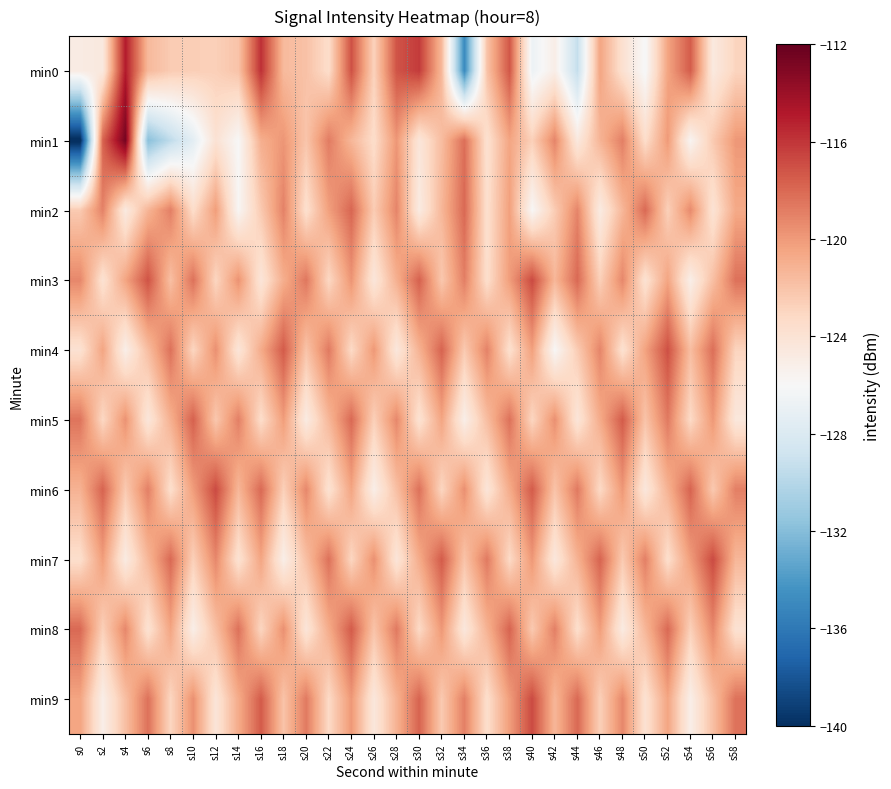

Reading left to right, what are all the values shown in this chart?

min0: s0=-124.8	s2=-124.6	s4=-115.0	s6=-121.5	s8=-122.4	s10=-122.6	s12=-122.6	s14=-122.0	s16=-115.8	s18=-121.5	s20=-121.9	s22=-123.5	s24=-117.1	s26=-122.8	s28=-117.2	s30=-116.2	s32=-121.4	s34=-134.9	s36=-122.0	s38=-117.3	s40=-126.8	s42=-125.1	s44=-129.3	s46=-120.5	s48=-123.8	s50=-126.2	s52=-120.4	s54=-117.5	s56=-124.7	s58=-122.9
min1: s0=-140.4	s2=-117.8	s4=-112.6	s6=-131.9	s8=-129.6	s10=-127.4	s12=-124.0	s14=-126.0	s16=-121.0	s18=-119.8	s20=-122.1	s22=-118.8	s24=-121.3	s26=-123.5	s28=-119.9	s30=-124.3	s32=-121.7	s34=-118.2	s36=-123.8	s38=-120.5	s40=-122.7	s42=-119.1	s44=-124.6	s46=-121.2	s48=-118.9	s50=-123.5	s52=-120.0	s54=-125.7	s56=-122.3	s58=-119.9
min2: s0=-122.3	s2=-119.0	s4=-124.7	s6=-121.2	s8=-118.9	s10=-123.5	s12=-120.1	s14=-125.8	s16=-122.3	s18=-119.0	s20=-123.7	s22=-120.2	s24=-117.9	s26=-122.5	s28=-119.1	s30=-124.8	s32=-121.3	s34=-118.0	s36=-123.7	s38=-120.2	s40=-125.9	s42=-122.5	s44=-119.1	s46=-124.8	s48=-121.3	s50=-118.0	s52=-122.7	s54=-119.3	s56=-124.0	s58=-120.7
min3: s0=-119.2	s2=-123.9	s4=-120.5	s6=-117.1	s8=-121.8	s10=-118.3	s12=-123.0	s14=-119.7	s16=-124.2	s18=-120.9	s20=-118.6	s22=-123.1	s24=-119.8	s26=-124.3	s28=-121.0	s30=-117.7	s32=-122.2	s34=-118.9	s36=-123.6	s38=-120.1	s40=-116.8	s42=-121.3	s44=-118.0	s46=-122.7	s48=-119.2	s50=-123.9	s52=-120.5	s54=-125.1	s56=-121.8	s58=-118.3
min4: s0=-123.9	s2=-120.5	s4=-125.1	s6=-121.7	s8=-118.3	s10=-123.0	s12=-119.6	s14=-124.2	s16=-120.8	s18=-117.5	s20=-122.0	s22=-118.7	s24=-123.2	s26=-119.9	s28=-124.5	s30=-121.1	s32=-117.8	s34=-122.3	s36=-119.0	s38=-123.7	s40=-120.2	s42=-125.9	s44=-122.5	s46=-119.1	s48=-123.8	s50=-120.3	s52=-117.0	s54=-121.7	s56=-118.2	s58=-122.9
min5: s0=-118.5	s2=-123.1	s4=-119.7	s6=-124.3	s8=-121.0	s10=-117.7	s12=-122.2	s14=-118.9	s16=-123.5	s18=-120.1	s20=-124.8	s22=-121.3	s24=-118.0	s26=-122.7	s28=-119.2	s30=-123.9	s32=-120.5	s34=-125.1	s36=-121.7	s38=-118.3	s40=-123.0	s42=-119.6	s44=-124.2	s46=-120.8	s48=-117.5	s50=-122.0	s52=-118.7	s54=-123.2	s56=-119.9	s58=-124.5
min6: s0=-121.1	s2=-117.8	s4=-122.3	s6=-118.9	s8=-123.6	s10=-120.1	s12=-116.8	s14=-121.3	s16=-118.0	s18=-122.7	s20=-119.2	s22=-123.9	s24=-120.5	s26=-125.1	s28=-121.8	s30=-118.3	s32=-123.0	s34=-119.6	s36=-124.2	s38=-120.8	s40=-117.5	s42=-122.0	s44=-118.7	s46=-123.2	s48=-119.9	s50=-124.5	s52=-121.1	s54=-117.8	s56=-122.3	s58=-118.9
min7: s0=-123.6	s2=-120.1	s4=-124.8	s6=-121.3	s8=-118.0	s10=-122.7	s12=-119.2	s14=-123.9	s16=-120.5	s18=-125.1	s20=-121.8	s22=-118.3	s24=-123.0	s26=-119.6	s28=-124.2	s30=-120.8	s32=-117.5	s34=-122.0	s36=-118.7	s38=-123.2	s40=-119.9	s42=-124.5	s44=-121.1	s46=-117.8	s48=-122.3	s50=-118.9	s52=-123.6	s54=-120.1	s56=-116.8	s58=-121.3
min8: s0=-118.0	s2=-122.7	s4=-119.2	s6=-123.9	s8=-120.5	s10=-125.1	s12=-121.8	s14=-118.3	s16=-123.0	s18=-119.6	s20=-124.2	s22=-120.8	s24=-117.5	s26=-122.0	s28=-118.7	s30=-123.2	s32=-119.9	s34=-124.5	s36=-121.1	s38=-117.8	s40=-122.3	s42=-118.9	s44=-123.6	s46=-120.1	s48=-124.8	s50=-121.3	s52=-118.0	s54=-122.7	s56=-119.2	s58=-123.9
min9: s0=-120.5	s2=-125.1	s4=-121.8	s6=-118.3	s8=-123.0	s10=-119.6	s12=-124.2	s14=-120.8	s16=-117.5	s18=-122.0	s20=-118.7	s22=-123.2	s24=-119.9	s26=-124.5	s28=-121.1	s30=-117.8	s32=-122.3	s34=-118.9	s36=-123.6	s38=-120.1	s40=-116.8	s42=-121.3	s44=-118.0	s46=-122.7	s48=-119.2	s50=-123.9	s52=-120.5	s54=-125.1	s56=-121.8	s58=-118.3